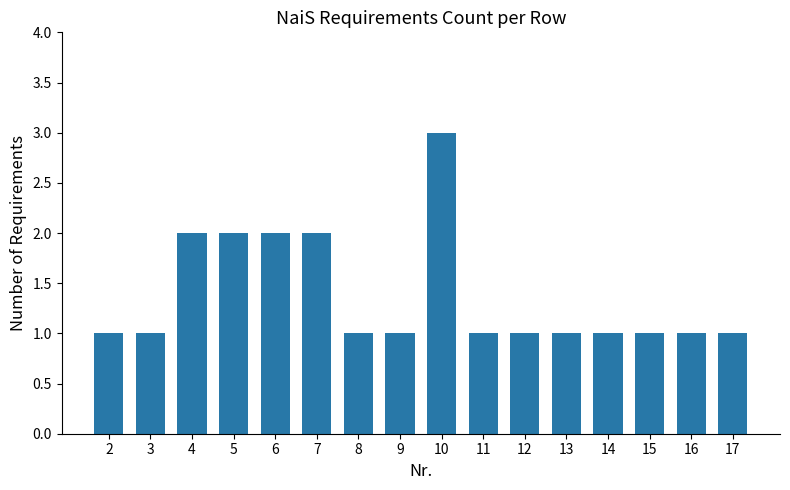

Which category has the highest value across all series?

10